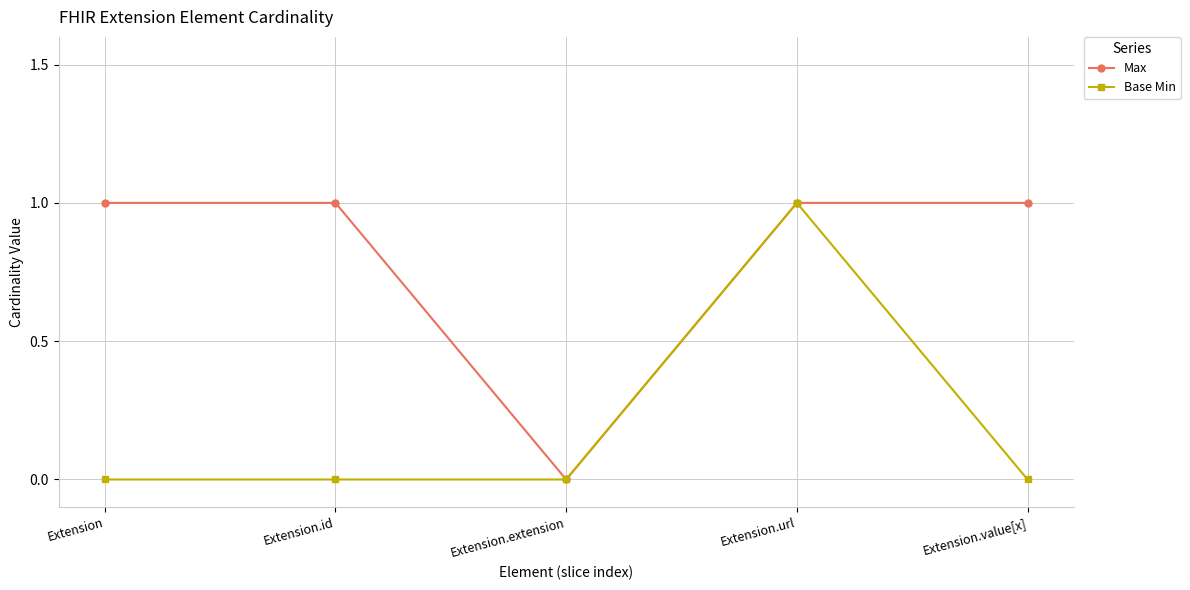

The value of Max at Extension.extension is 0. True or false?

True